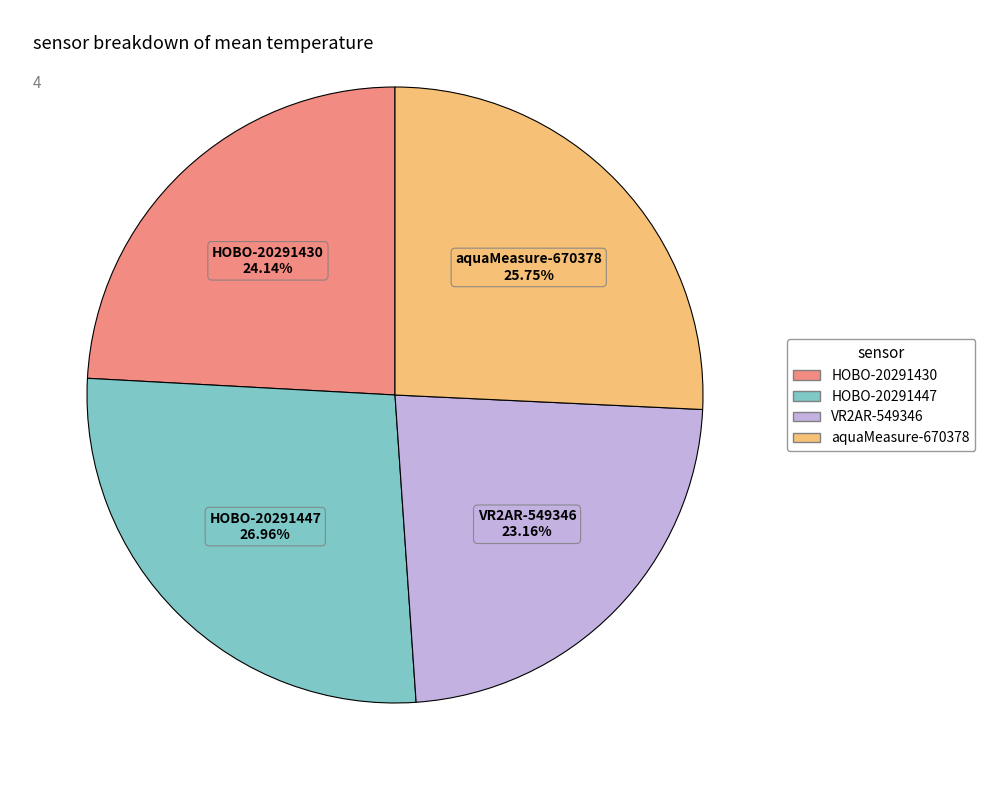

What percentage is NOT represented by HOBO-20291430?

75.9%